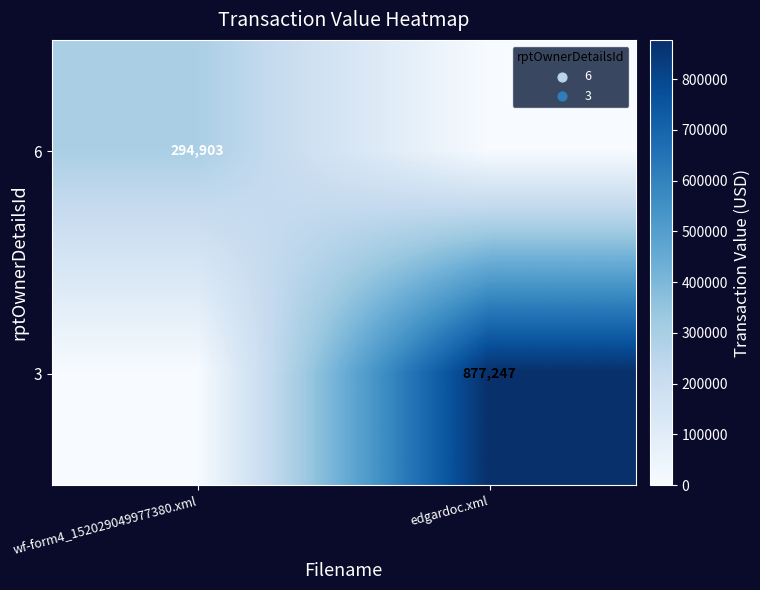

The 3 series shows 877247 at edgardoc.xml. True or false?

True